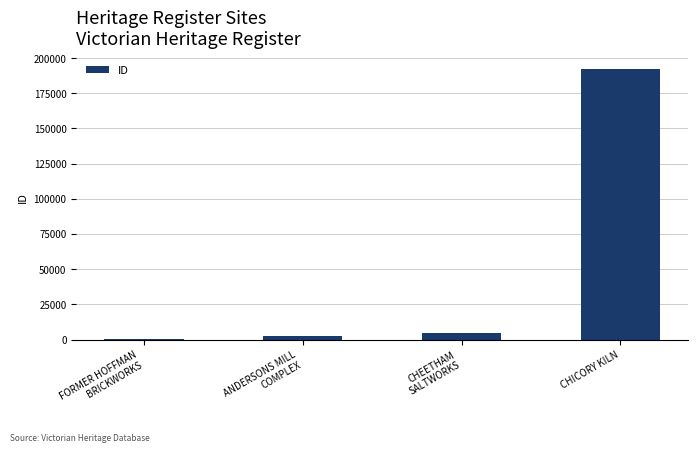

The value at CHICORY KILN is 192306. True or false?

True